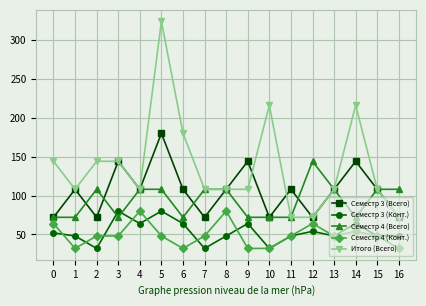

Reading right to left, transcribe all the data shown in this chart.

Семестр 3 (Всего): 16=72	15=108	14=144	13=108	12=72	11=108	10=72	9=144	8=108	7=72	6=108	5=180	4=108	3=144	2=72	1=108	0=72
Семестр 3 (Конт.): 16=48	15=48	14=64	13=48	12=54	11=48	10=32	9=64	8=48	7=32	6=64	5=80	4=64	3=80	2=32	1=48	0=52
Семестр 4 (Всего): 16=108	15=108	14=72	13=108	12=144	11=72	10=72	9=72	8=108	7=108	6=72	5=108	4=108	3=72	2=108	1=72	0=72
Семестр 4 (Конт.): 16=32	15=48	14=54	13=48	12=64	11=48	10=32	9=32	8=80	7=48	6=32	5=48	4=80	3=48	2=48	1=32	0=64
Итого (Всего): 16=72	15=108	14=216	13=108	12=72	11=72	10=216	9=108	8=108	7=108	6=180	5=324	4=108	3=144	2=144	1=108	0=144